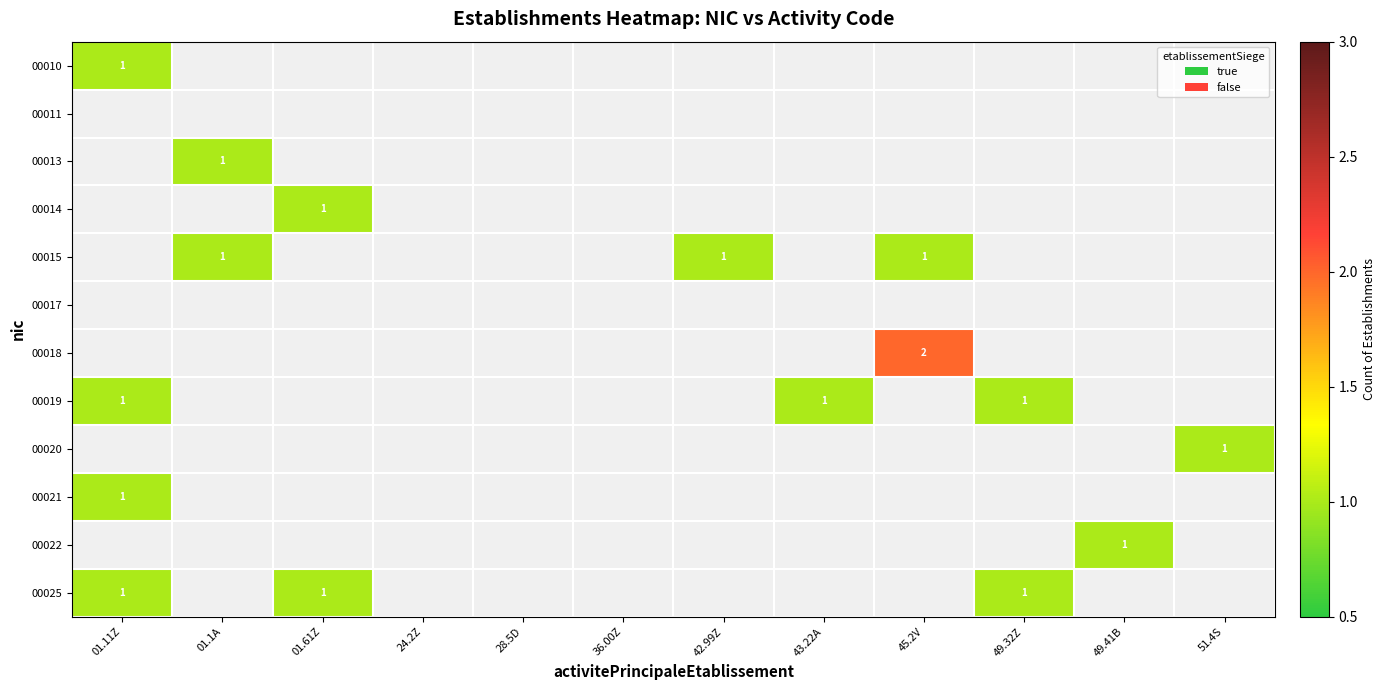

How many values in 00018 are above zero?

1